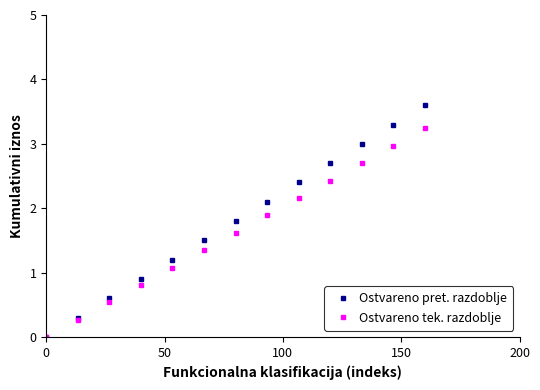

What is the sum of all Ostvareno pret. razdoblje values?

23.4